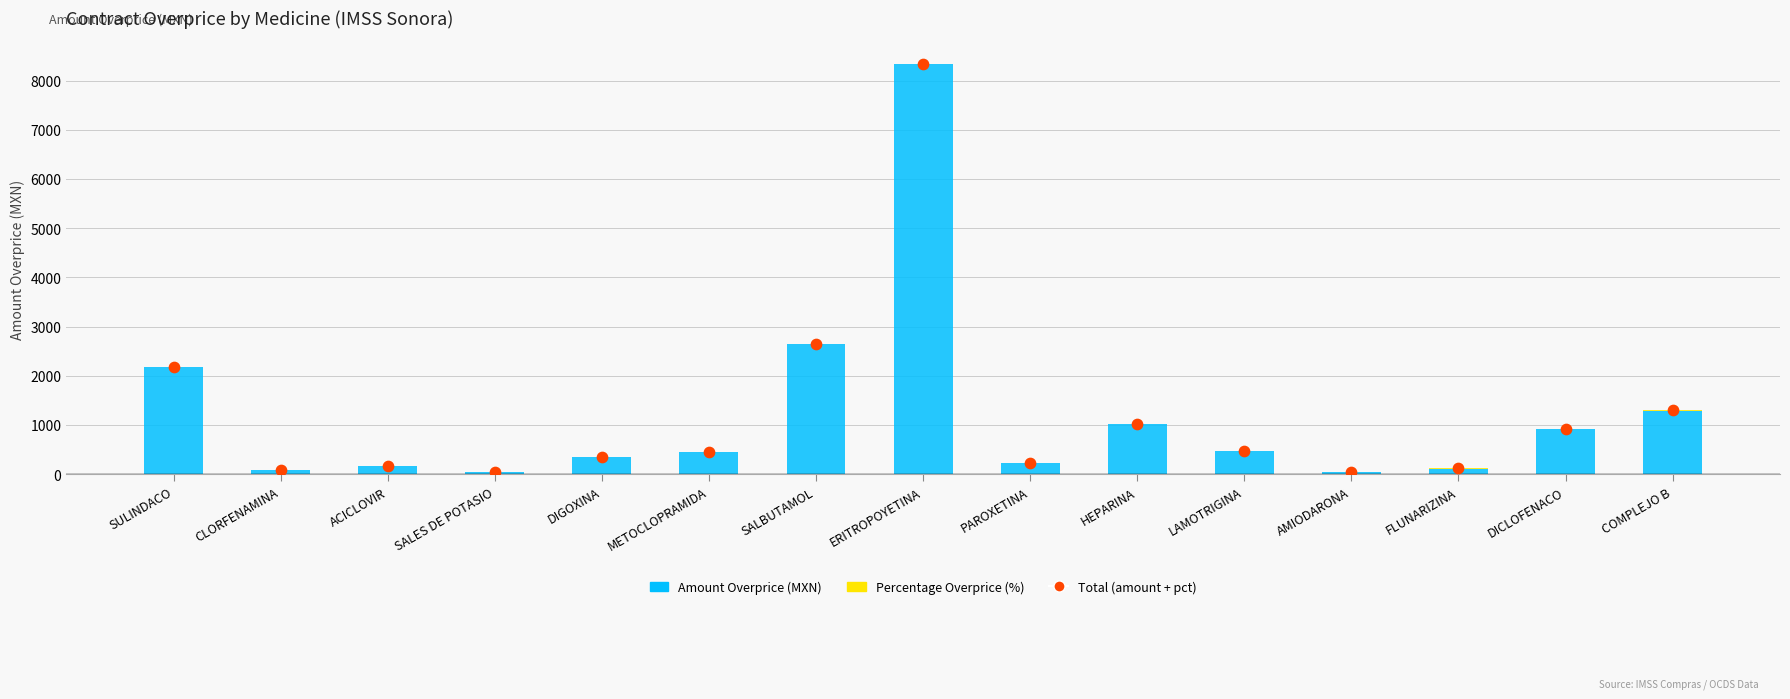

At how many categories does at least one series exceed 7456?

1